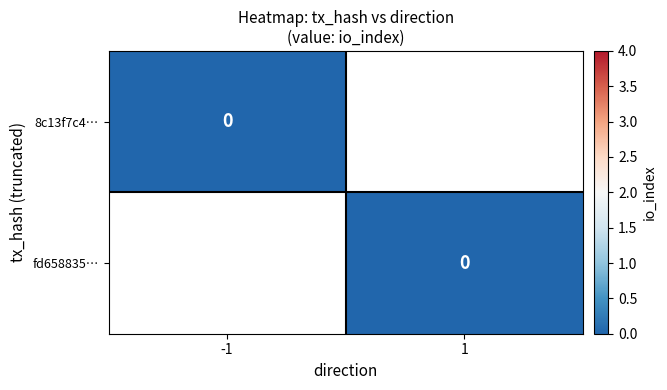

How many data points does each series have?

2